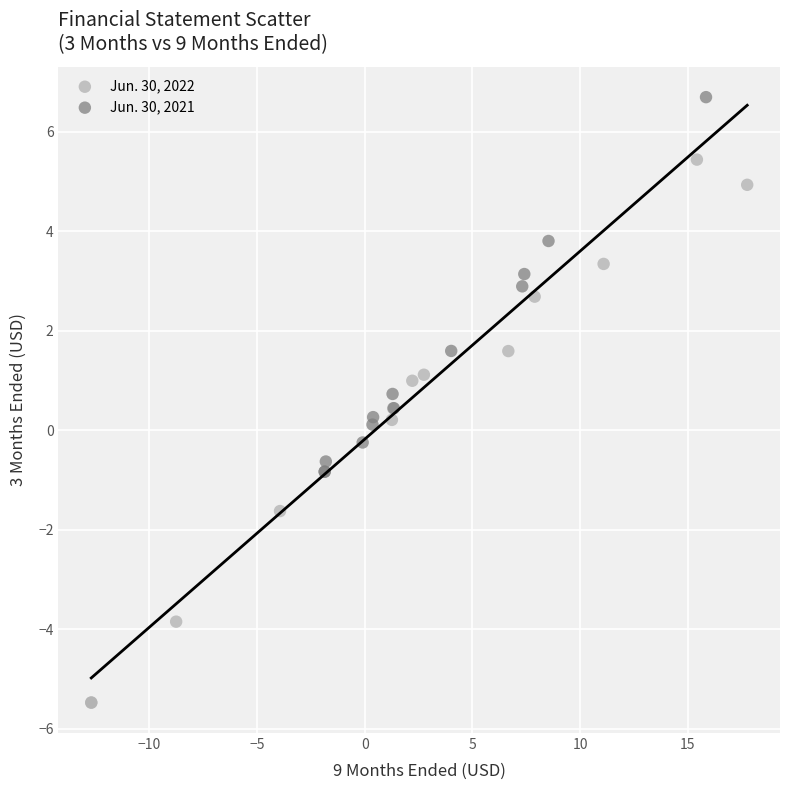

Which series reaches the minimum Y coordinate?

Jun. 30, 2022